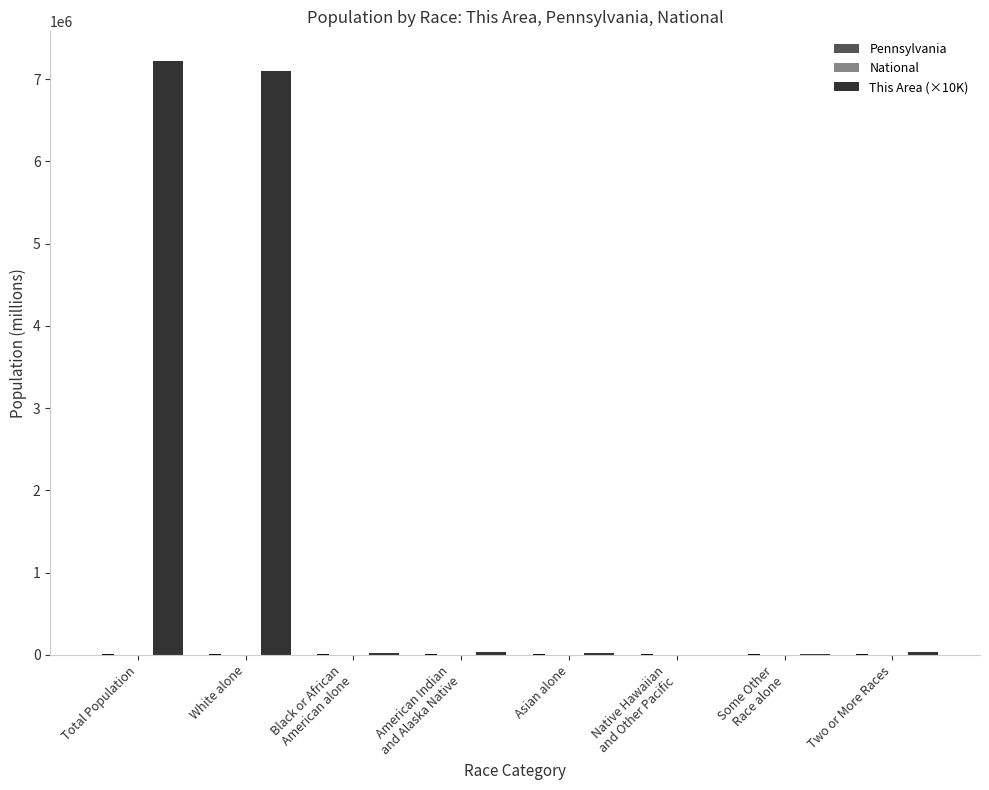

Which series has the largest total across all categories?

This Area (×10K)